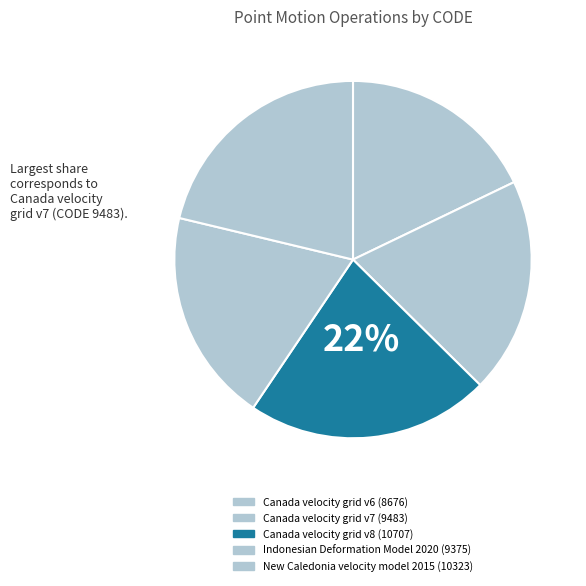

How many segments does this pie chart have?

5